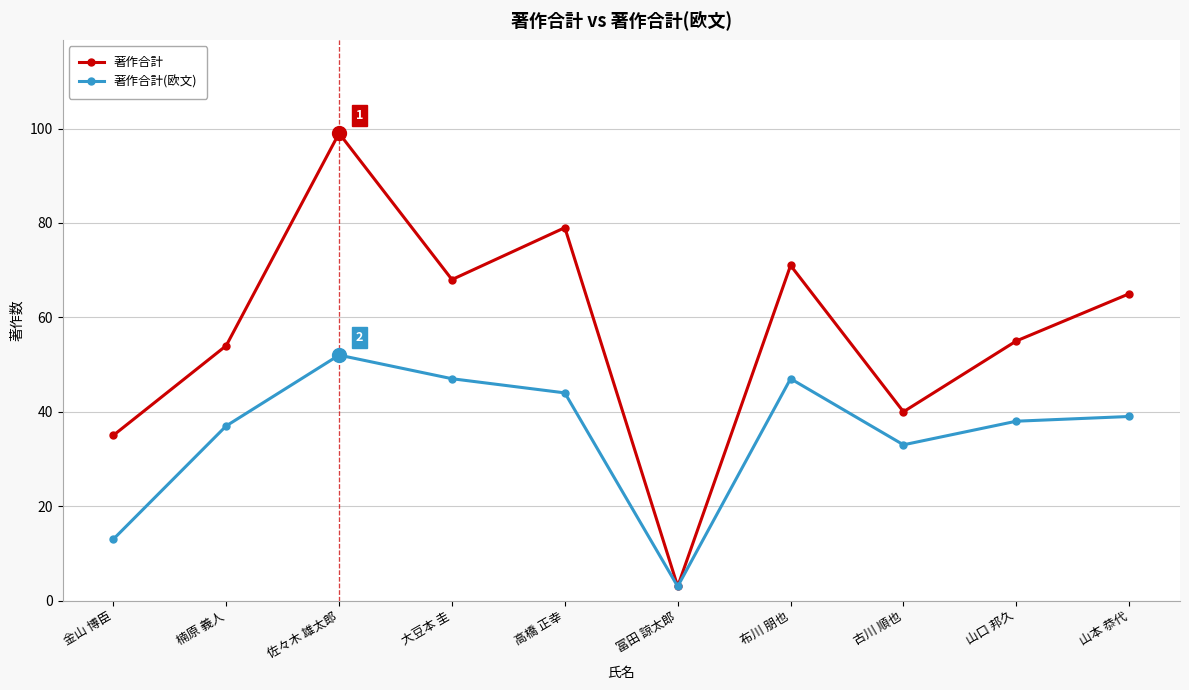

What is the label of the 2nd point from the right?

山口 邦久